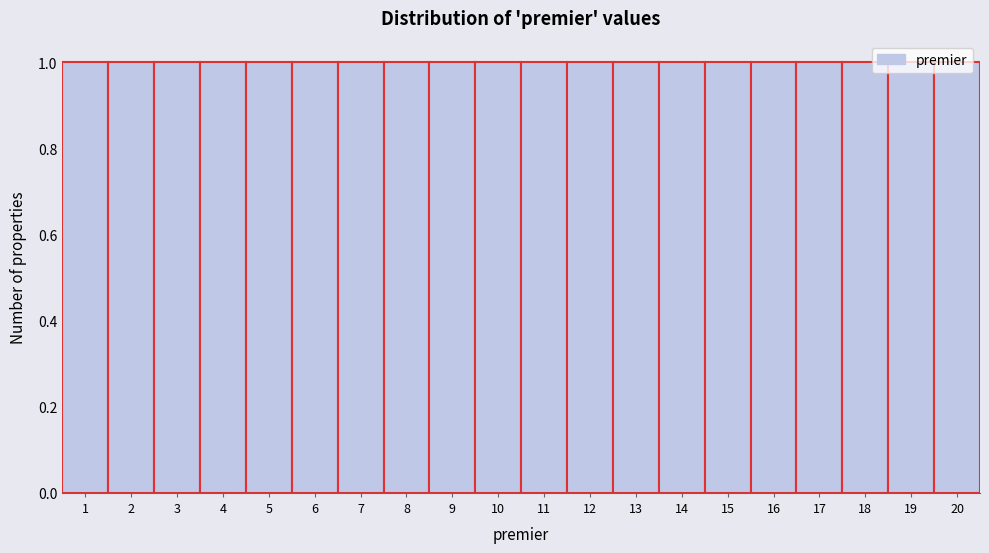

Reading left to right, transcribe this chart: for each bar, give the range it covers on the x-axis and its height. The values are not printed on the chart, so give them approximately, as read against the axis.

0.5 to 1.5: 1
1.5 to 2.5: 1
2.5 to 3.5: 1
3.5 to 4.5: 1
4.5 to 5.5: 1
5.5 to 6.5: 1
6.5 to 7.5: 1
7.5 to 8.5: 1
8.5 to 9.5: 1
9.5 to 10.5: 1
10.5 to 11.5: 1
11.5 to 12.5: 1
12.5 to 13.5: 1
13.5 to 14.5: 1
14.5 to 15.5: 1
15.5 to 16.5: 1
16.5 to 17.5: 1
17.5 to 18.5: 1
18.5 to 19.5: 1
19.5 to 20.5: 1